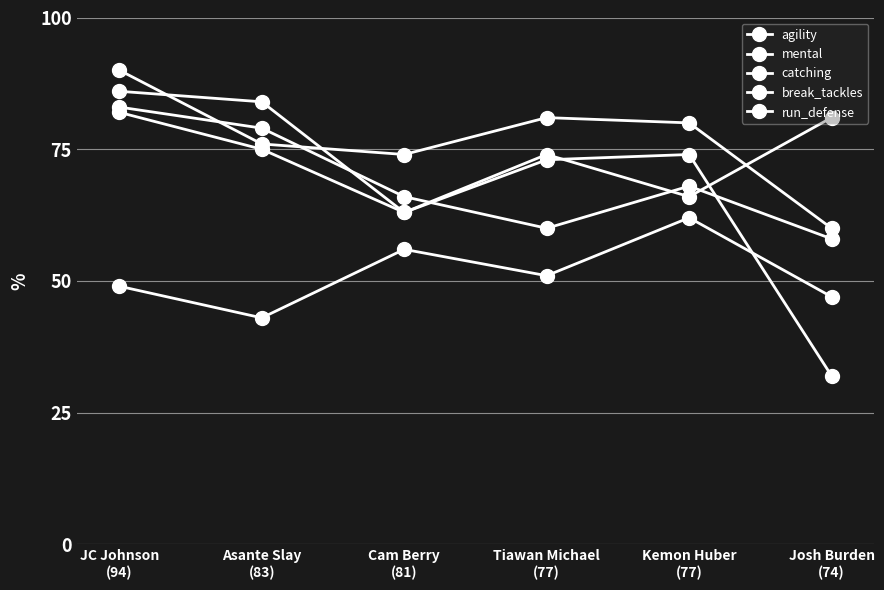

True or false: catching has a value of 32 at Josh Burden
(74).

True